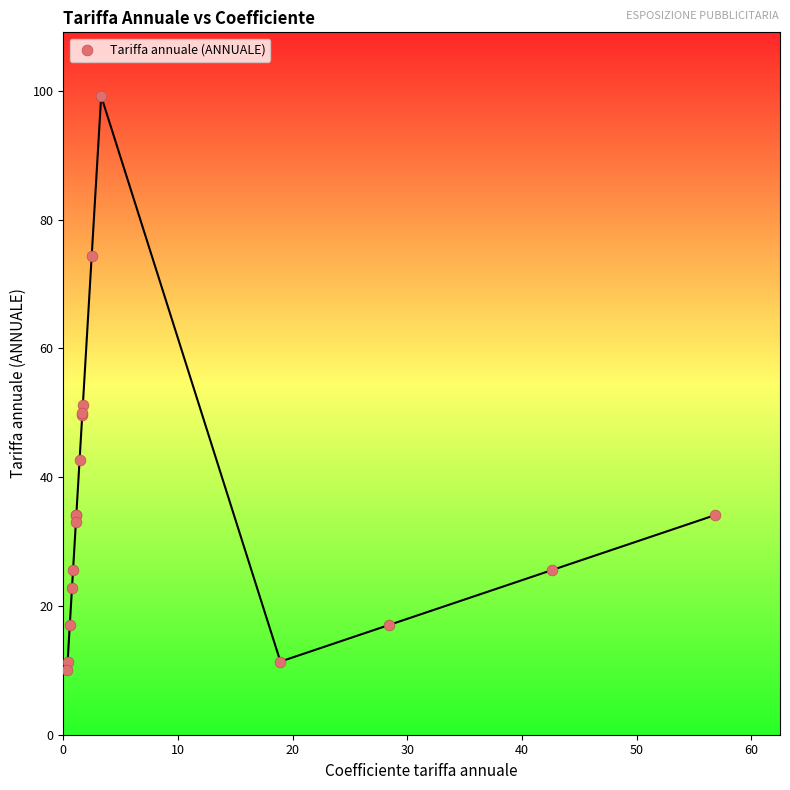

What Y value in the scatter plot is closest to 54?

51.1